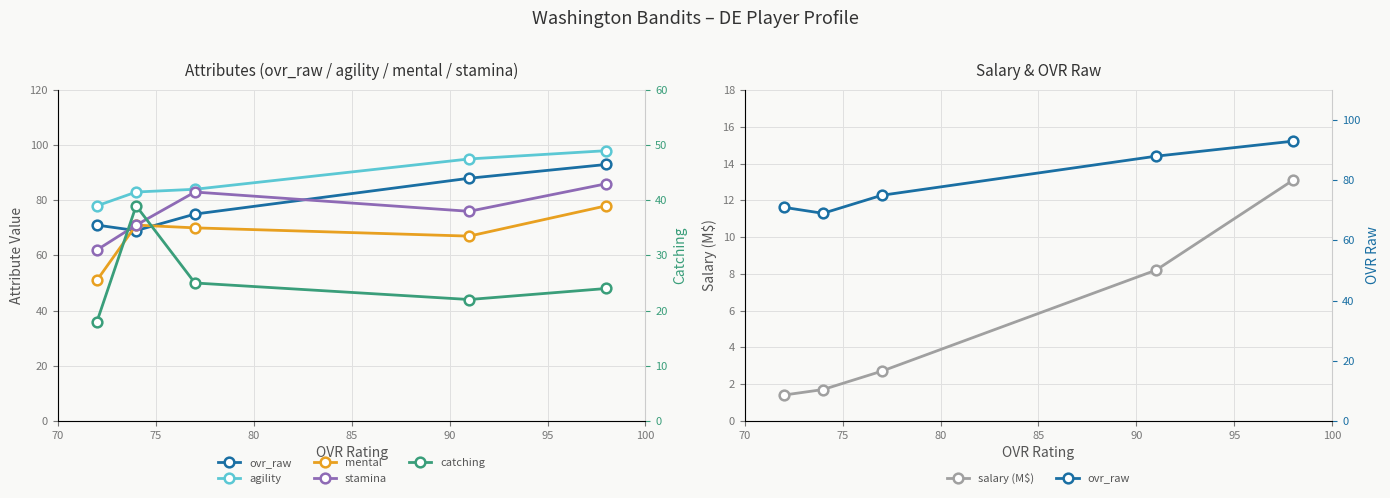

What is the value of the salary (M$) point at the 1st from the left?

1.4